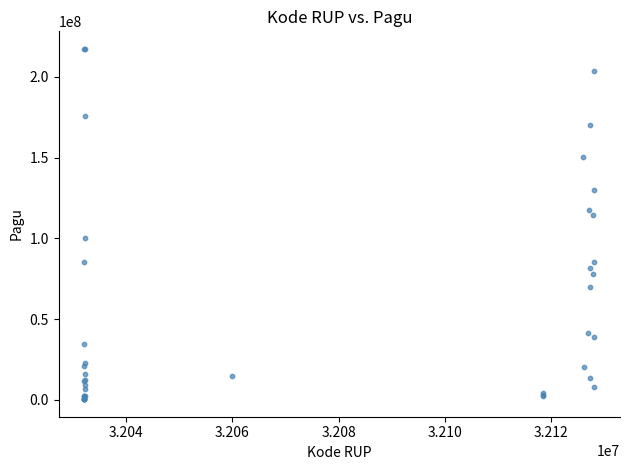

What Y value in the scatter plot is closest to 108830000?

114296000